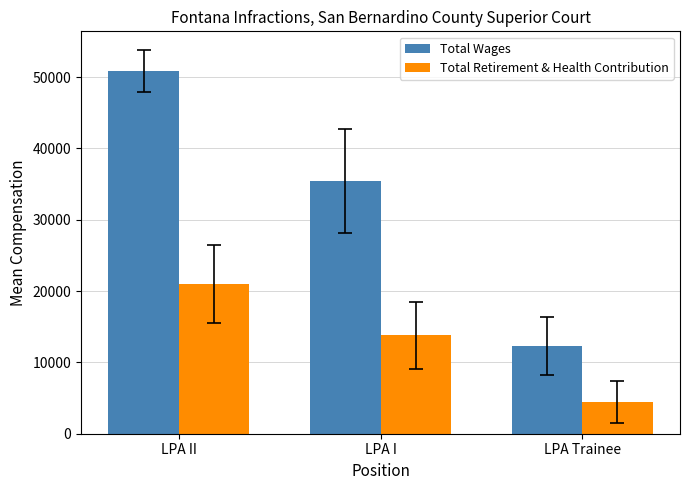

Reading right to left, what are all the values shown in this chart?

Total Wages: 12332.0	35457.9	50829.7
Total Retirement & Health Contribution: 4476.0	13772.4	21008.2